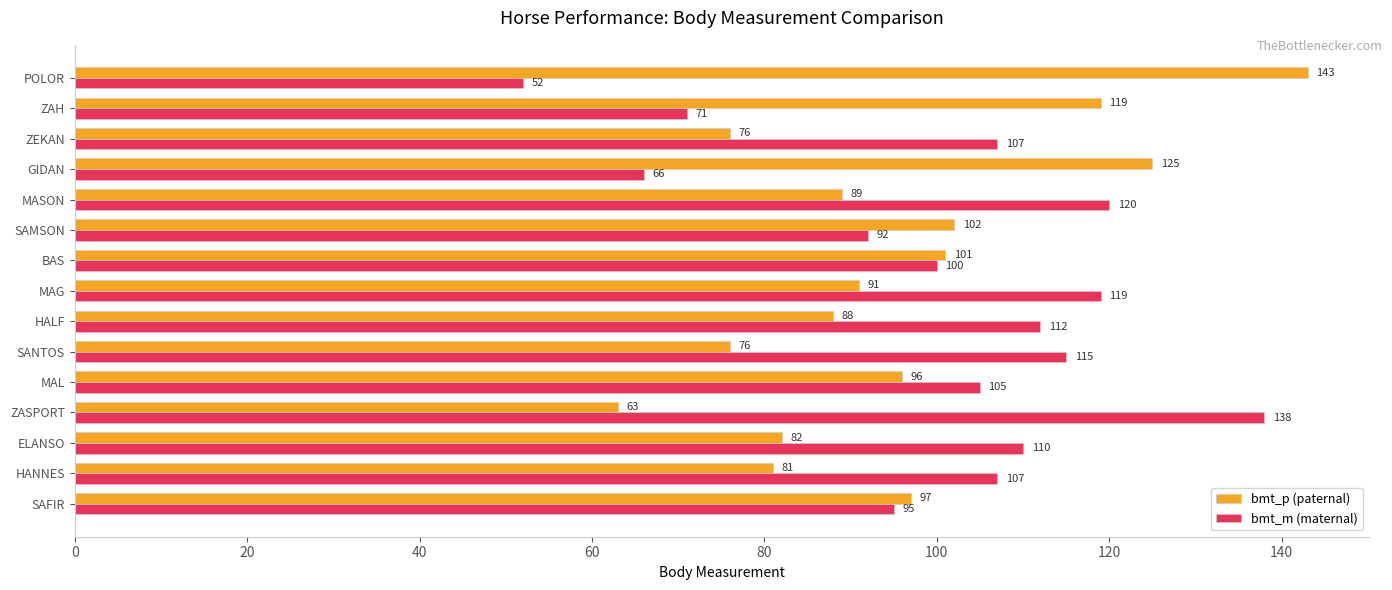

Rank the series by their average value, from lowest to highest.

bmt_p (paternal), bmt_m (maternal)